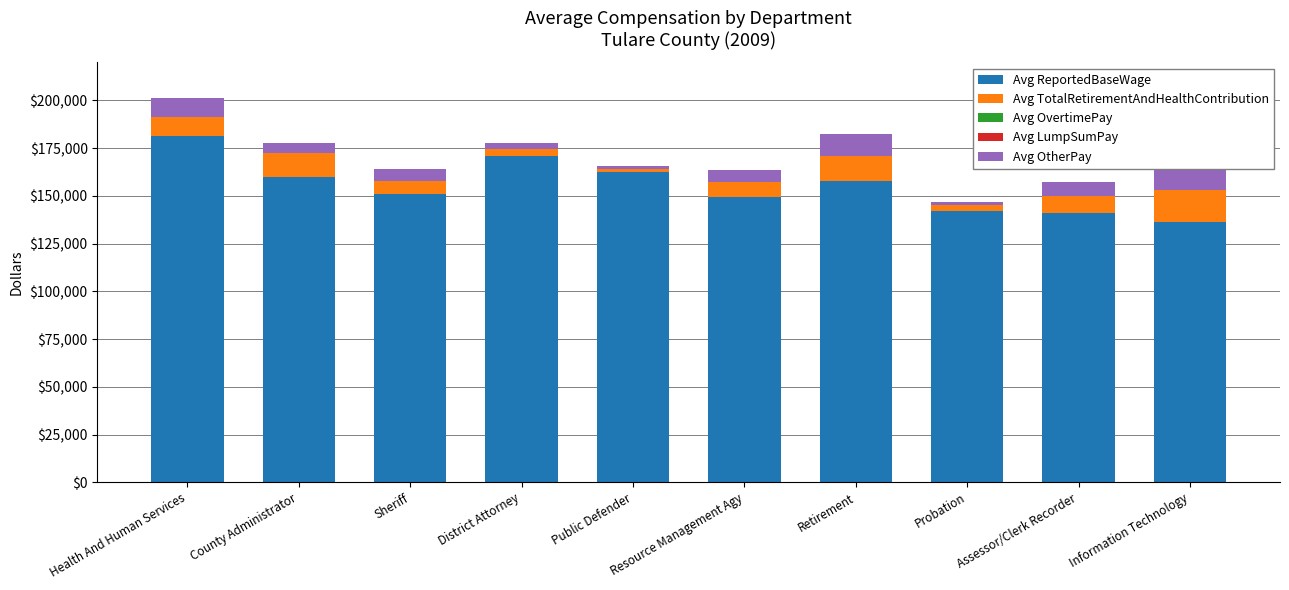

The value of Avg ReportedBaseWage at District Attorney is 228332. True or false?

False